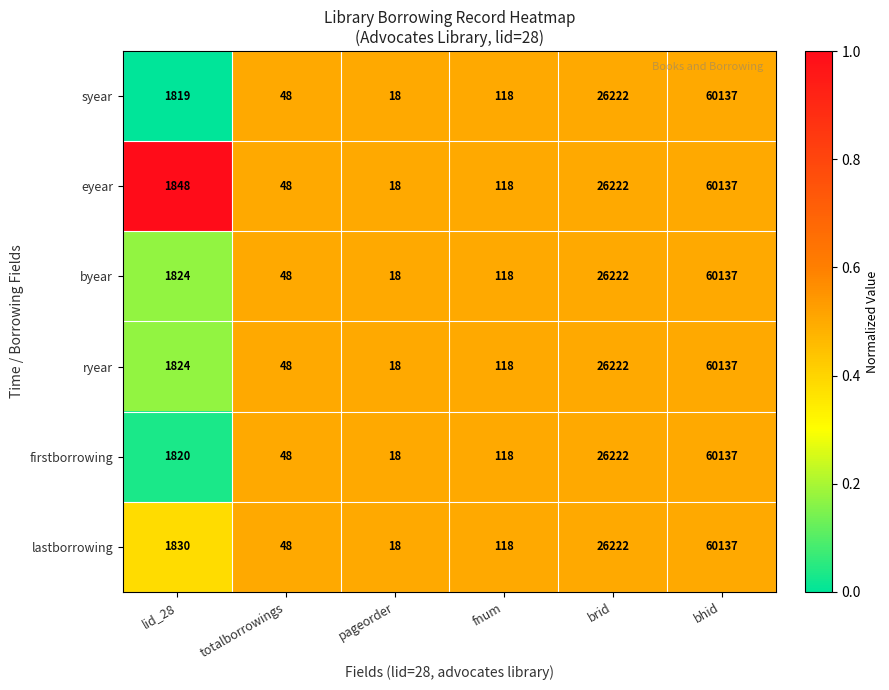

What is the difference between the maximum and minimum values in the ryear series?

60119